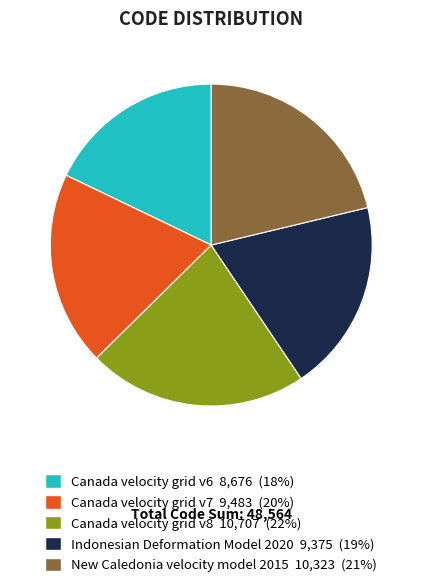

Which has a higher value, Canada velocity grid v8 or Canada velocity grid v6?

Canada velocity grid v8